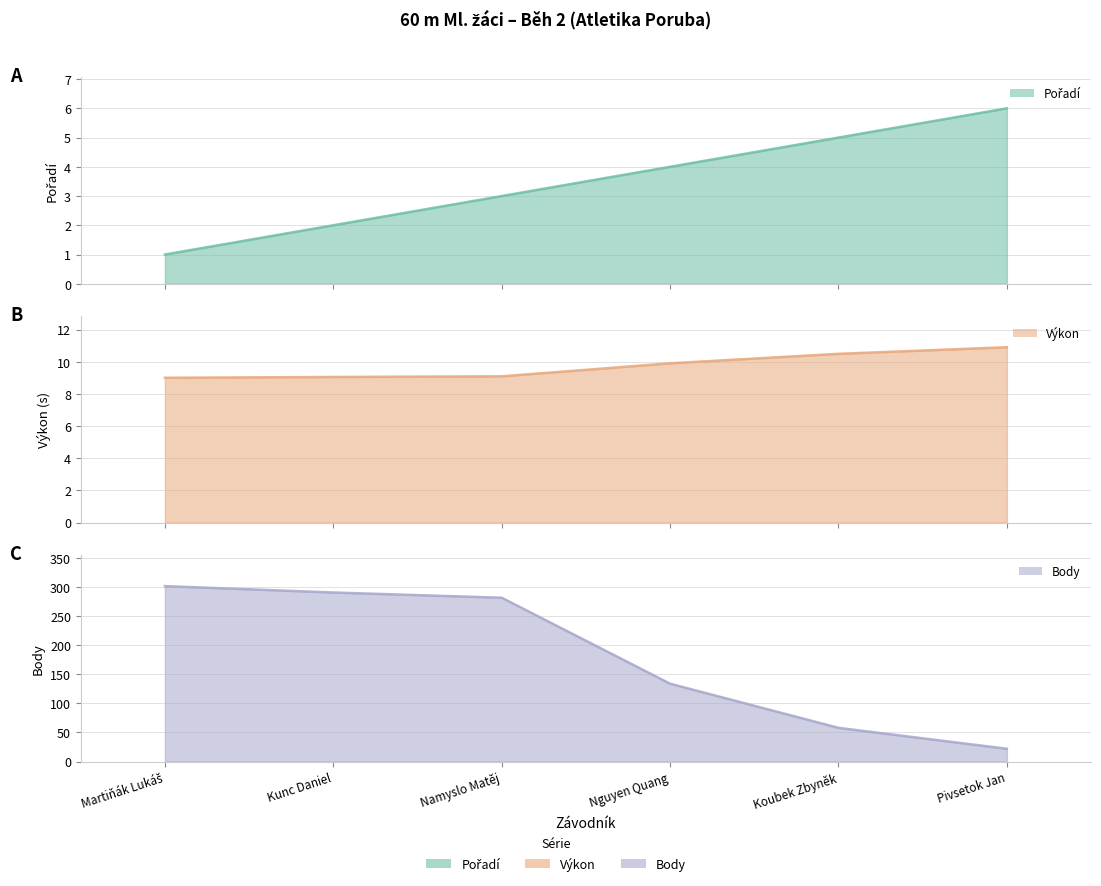

What is the total value across all series at Nguyen Quang?

147.9